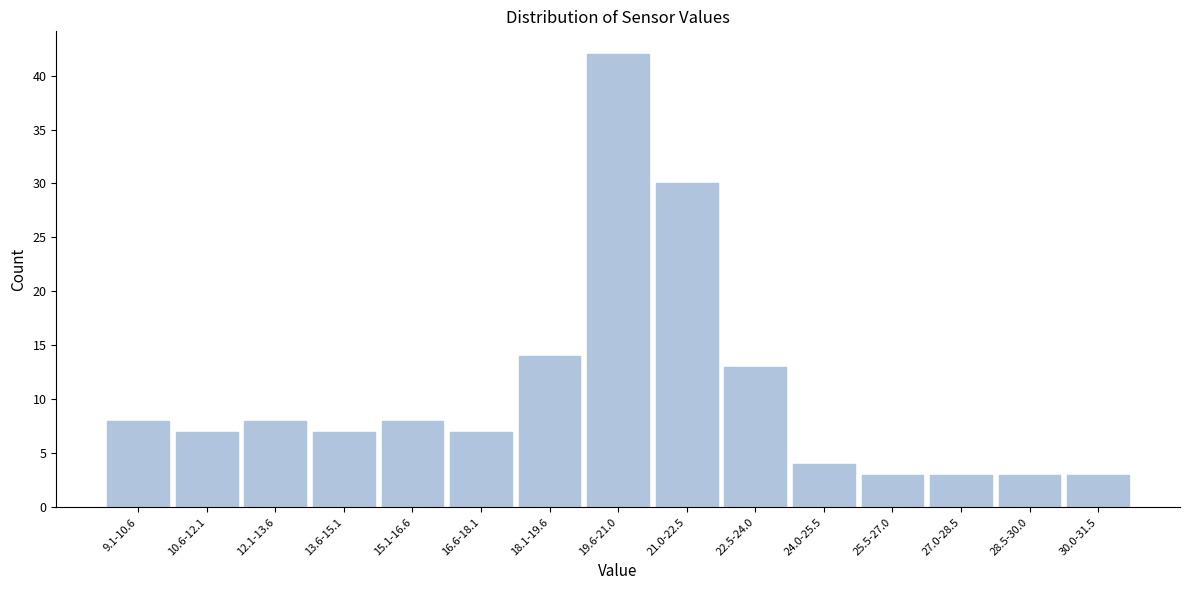

Reading right to left, list all the values displayed in this chart.

3	3	3	3	4	13	30	42	14	7	8	7	8	7	8